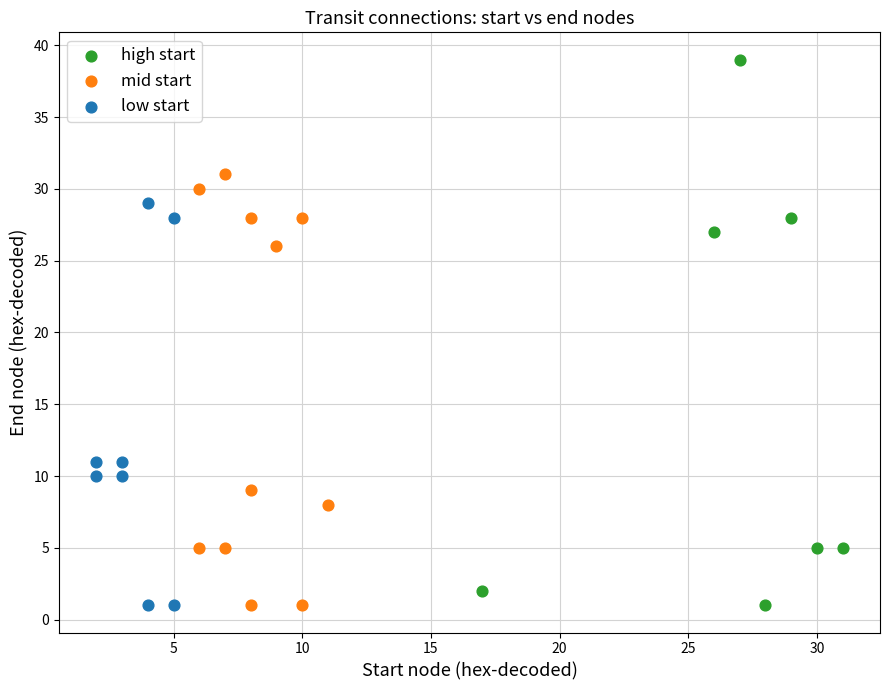

Which series reaches the maximum Y coordinate?

high start